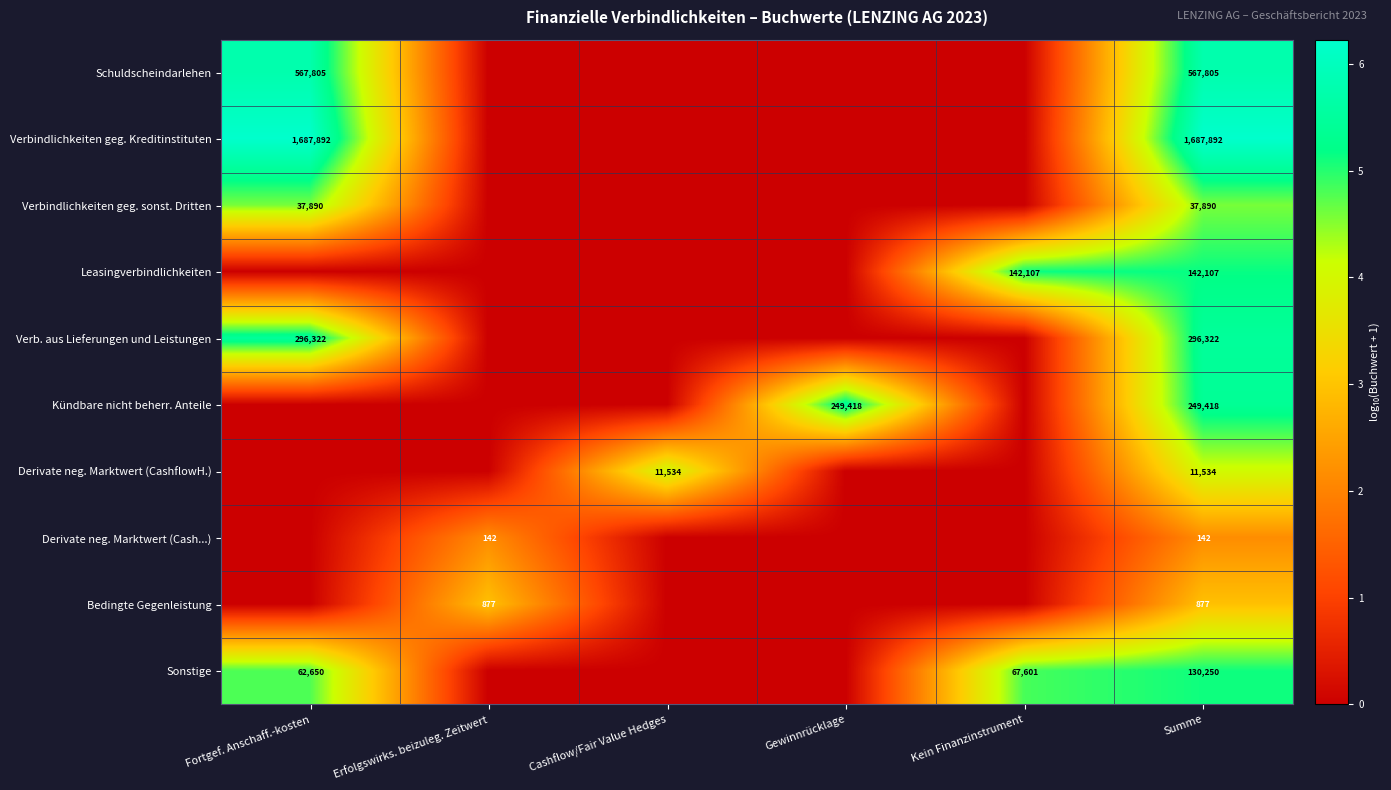

True or false: Bedingte Gegenleistung has a value of 561 at Summe.

False